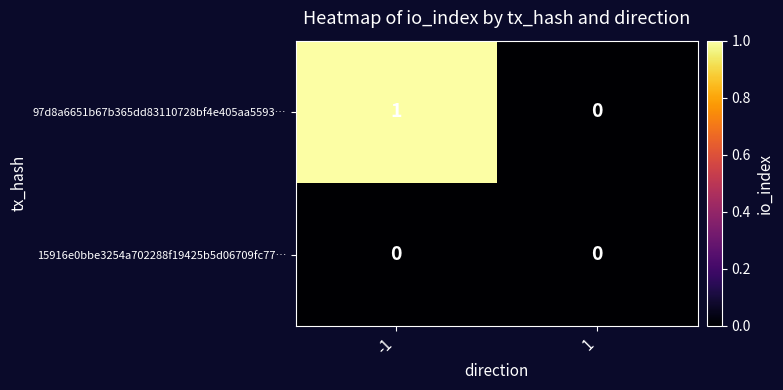

Between -1 and 1, which series saw the biggest shift?

97d8a6651b67b365dd83110728bf4e405aa5593…